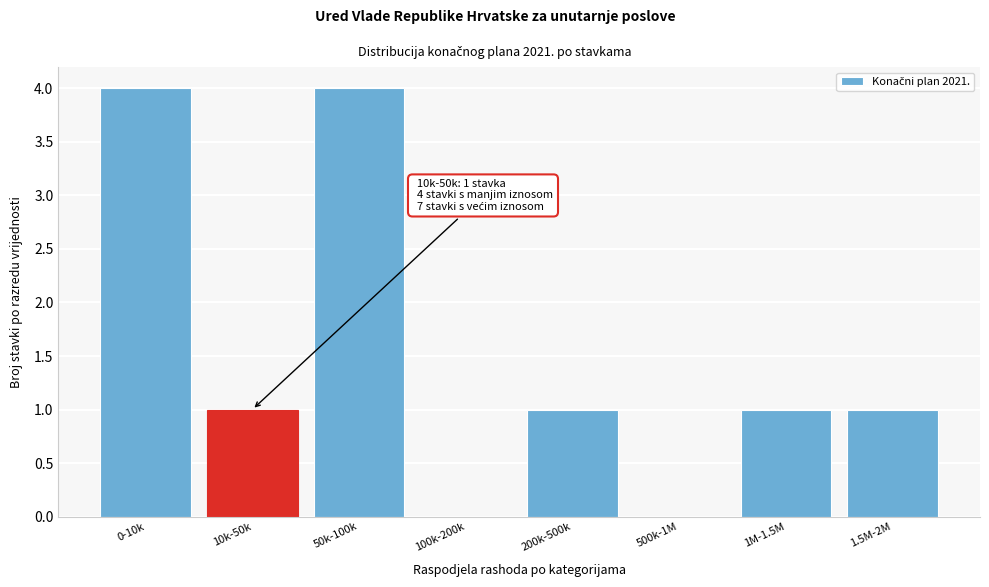

Reading left to right, extract all data points from this chart.

0-10k=4	10k-50k=1	50k-100k=4	100k-200k=0	200k-500k=1	500k-1M=0	1M-1.5M=1	1.5M-2M=1